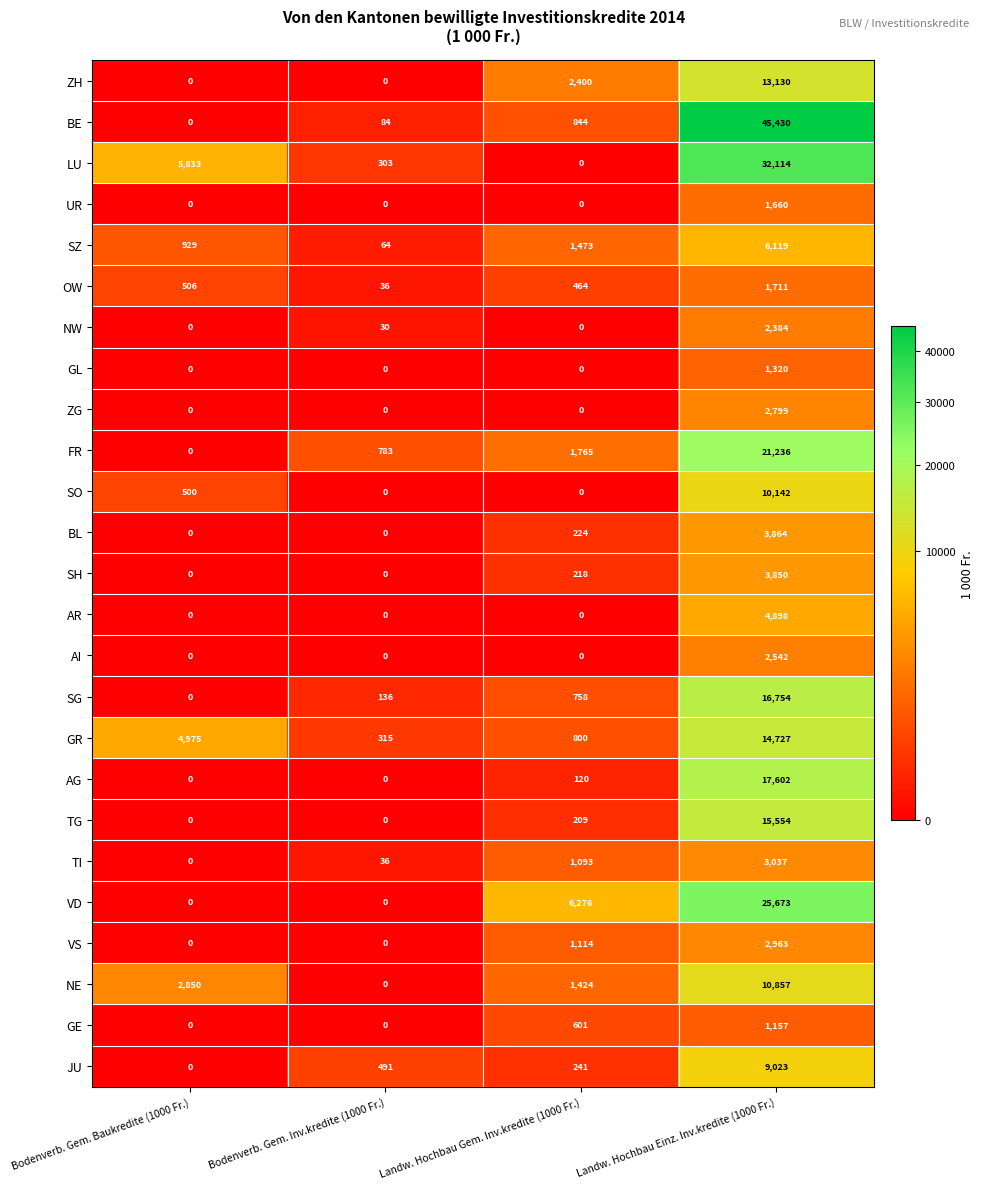

The AR series shows -2306 at Landw. Hochbau Gem. Inv.kredite (1000 Fr.). True or false?

False